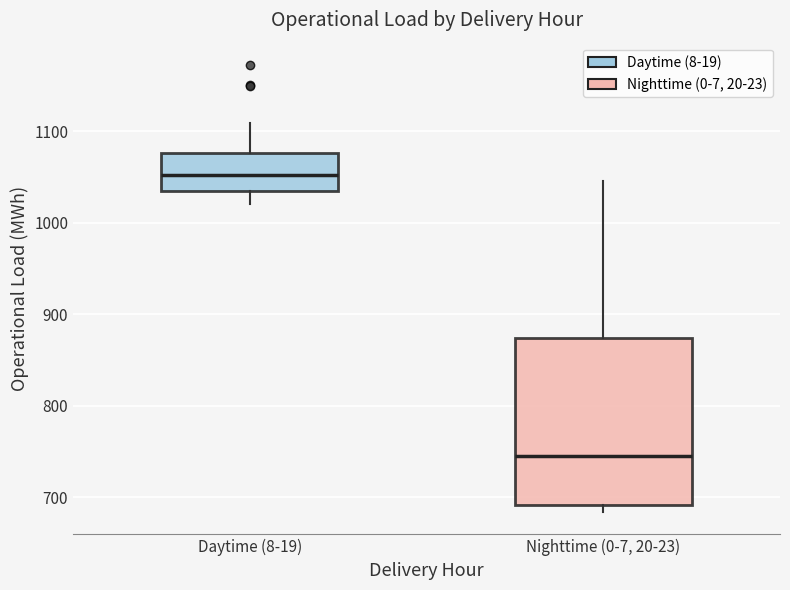

Reading left to right, read every box against the y-axis: the position of its median line, the range the box covers, and the ends of its whiskers. The values are not printed on the chart, so give them approximately, as read against the axis.

Daytime (8-19): median 1050, box 1030 to 1080, whiskers 1020 to 1110
Nighttime (0-7, 20-23): median 750, box 690 to 870, whiskers 680 to 1050